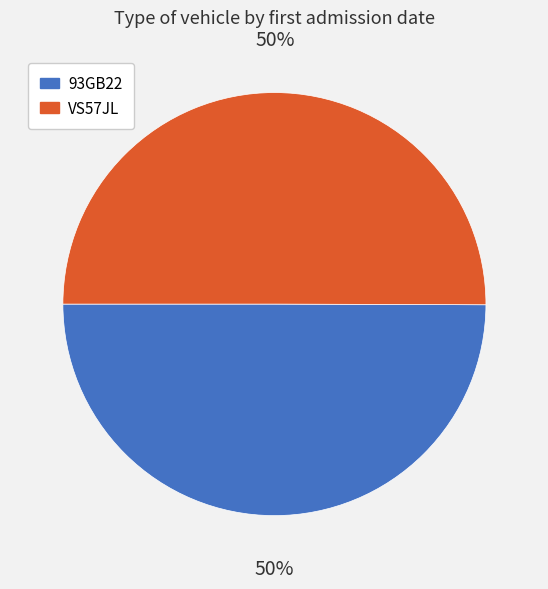

To the nearest percent, what is the average slice percentage?

50%